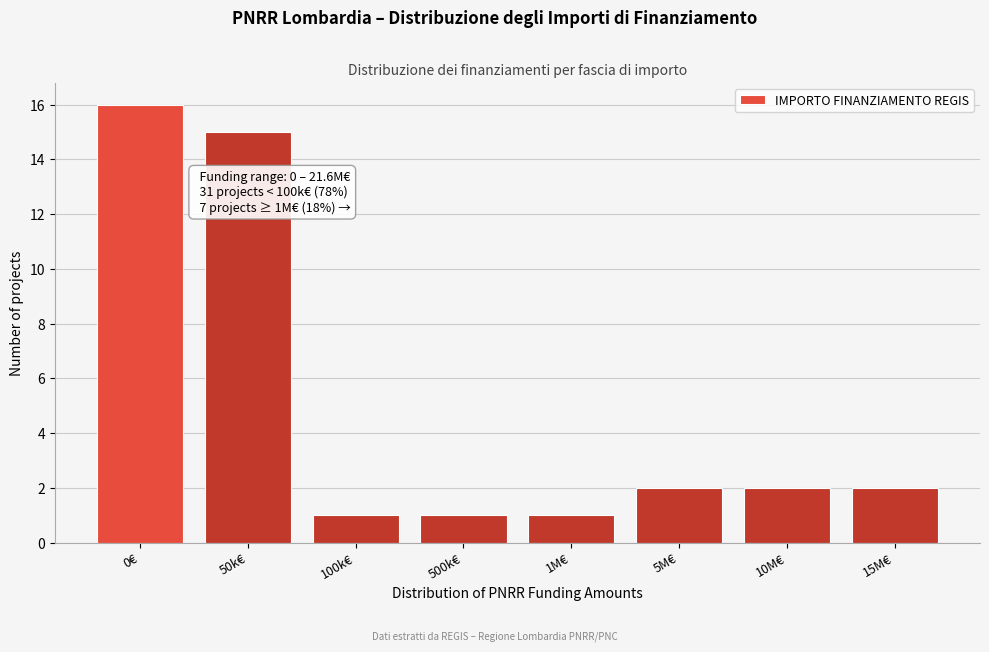

Reading left to right, extract all data points from this chart.

16	15	1	1	1	2	2	2